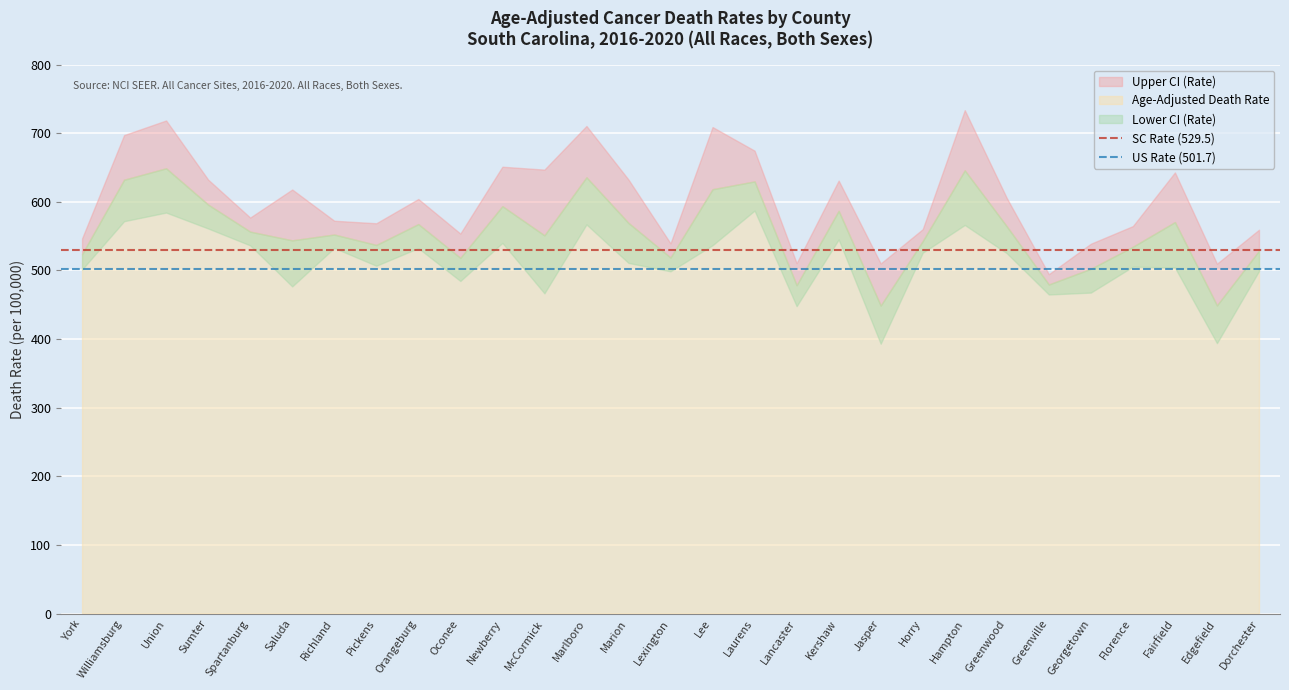

At how many categories does at least one series exceed 506?

2